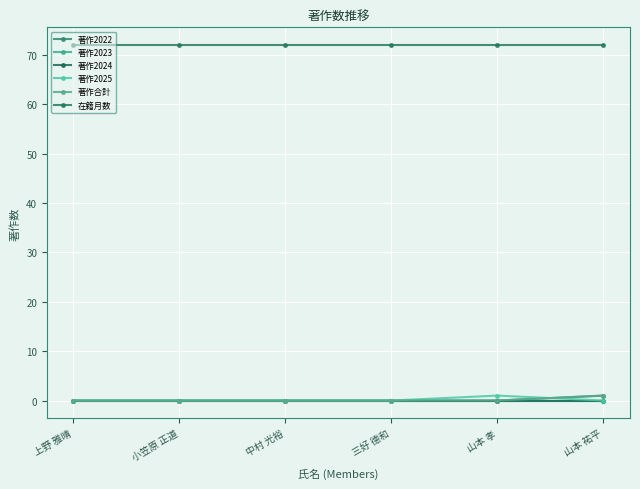

Which series has the largest range (max minus min)?

著作2022